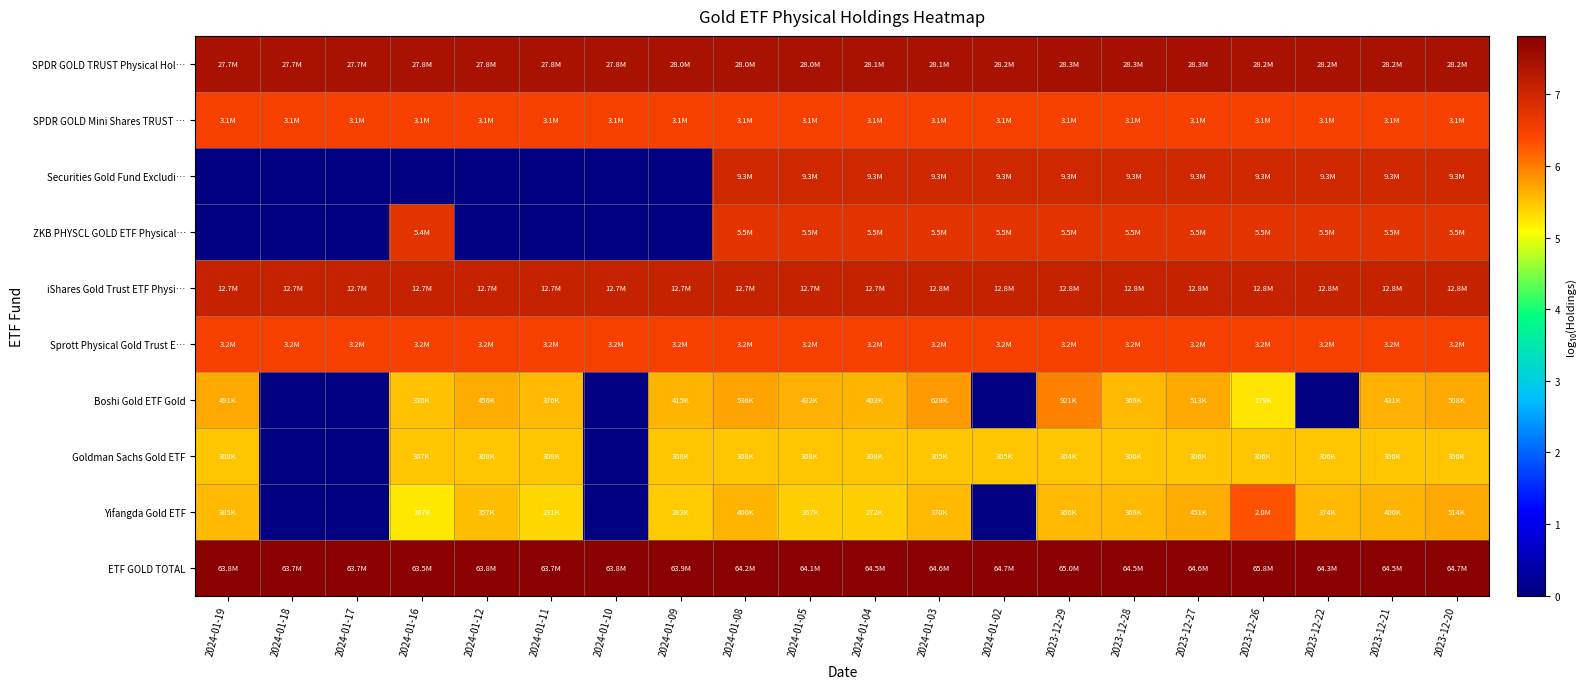

How many series are shown in this chart?

10